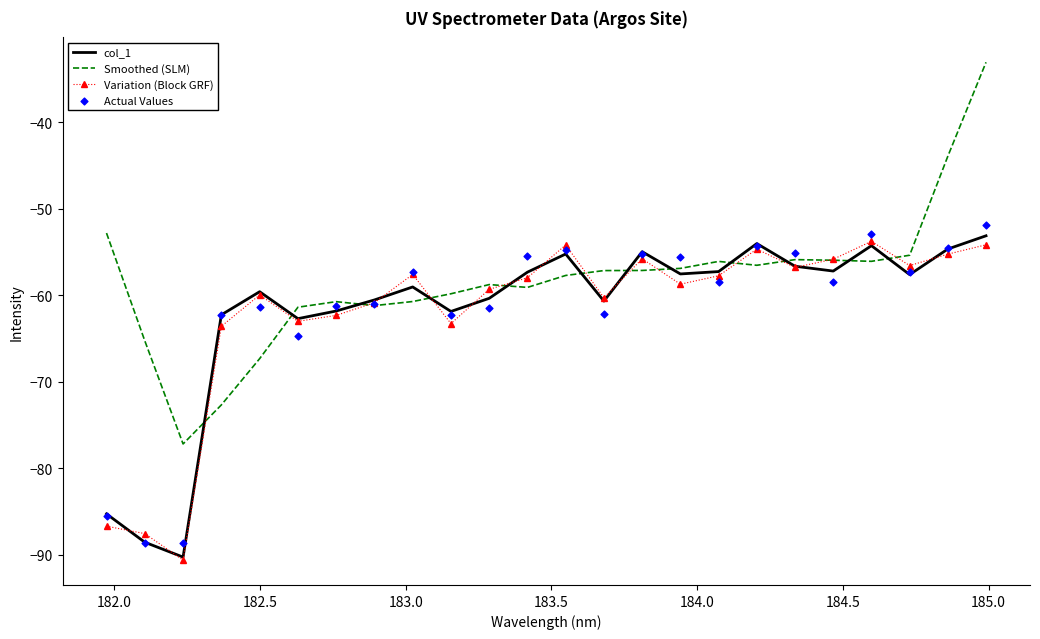

At how many categories does at least one series exceed -78?

24